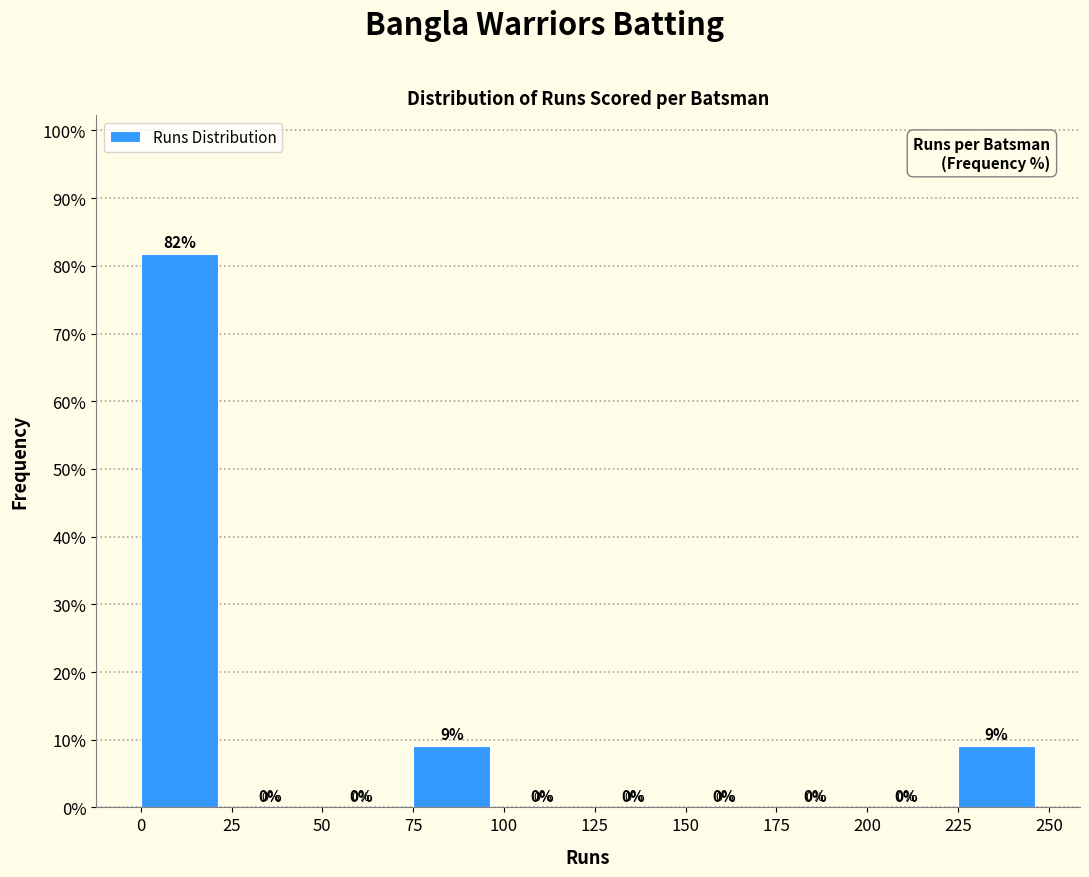

Over which range of the x-axis is the bar tallest?

0 to 25